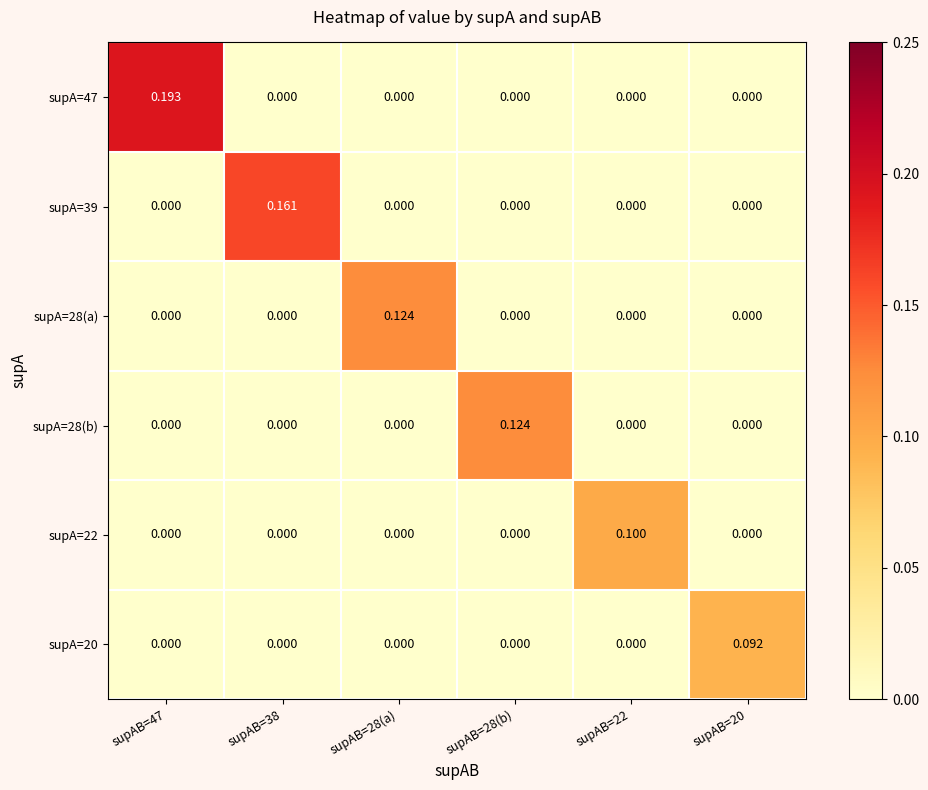

At supAB=28(a), list the series in order from smallest to largest.

supA=47, supA=39, supA=28(b), supA=22, supA=20, supA=28(a)